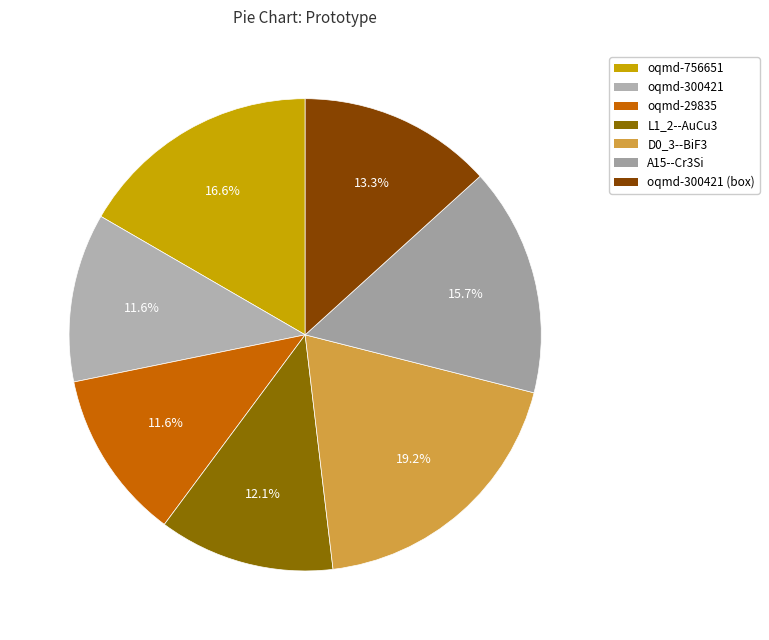

To the nearest percent, what is the difference between the largest and smallest slice percentages?

8%